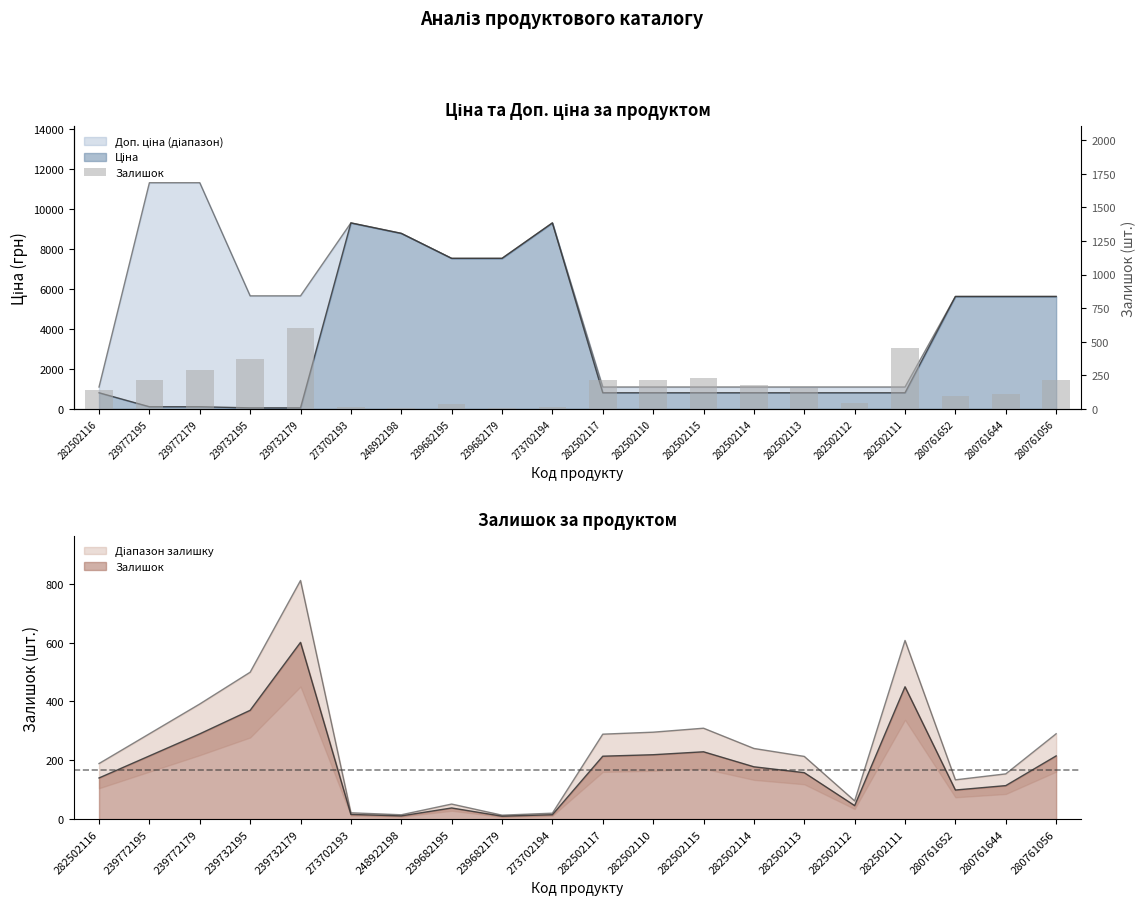

At which category does the chart reach its peak across all series?

239732179